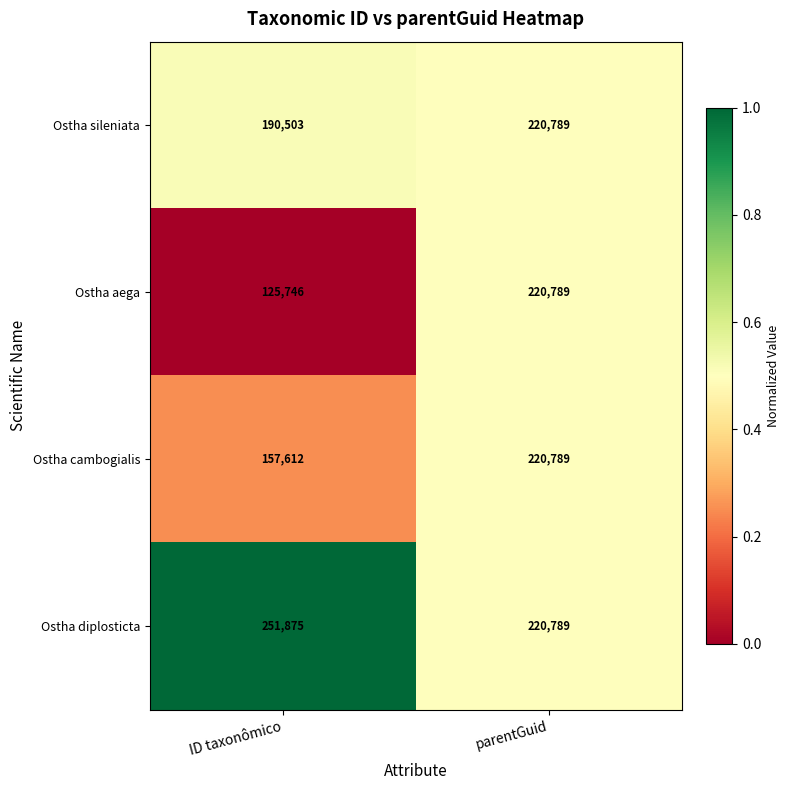

What is the total value across all series at parentGuid?

883156